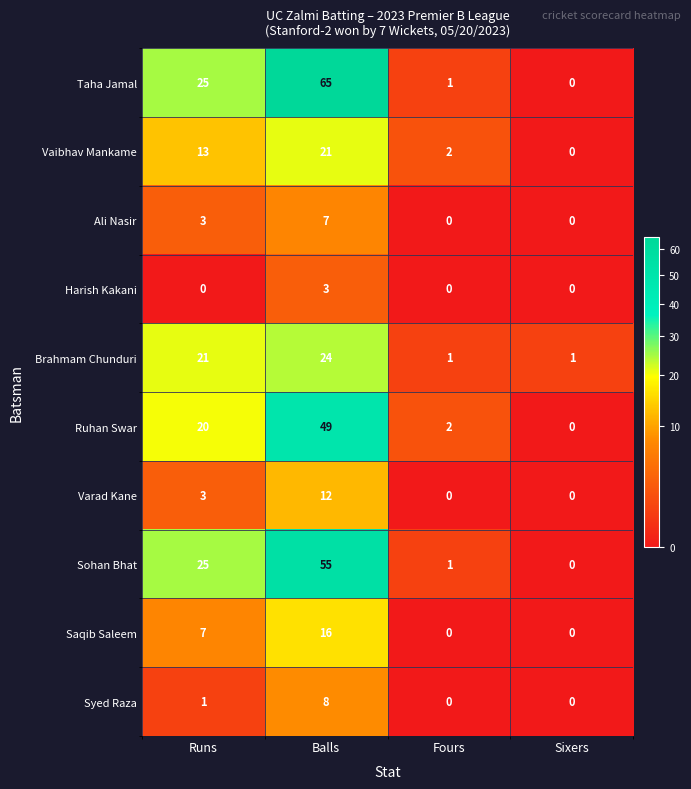

Which series has the largest total across all categories?

Taha Jamal